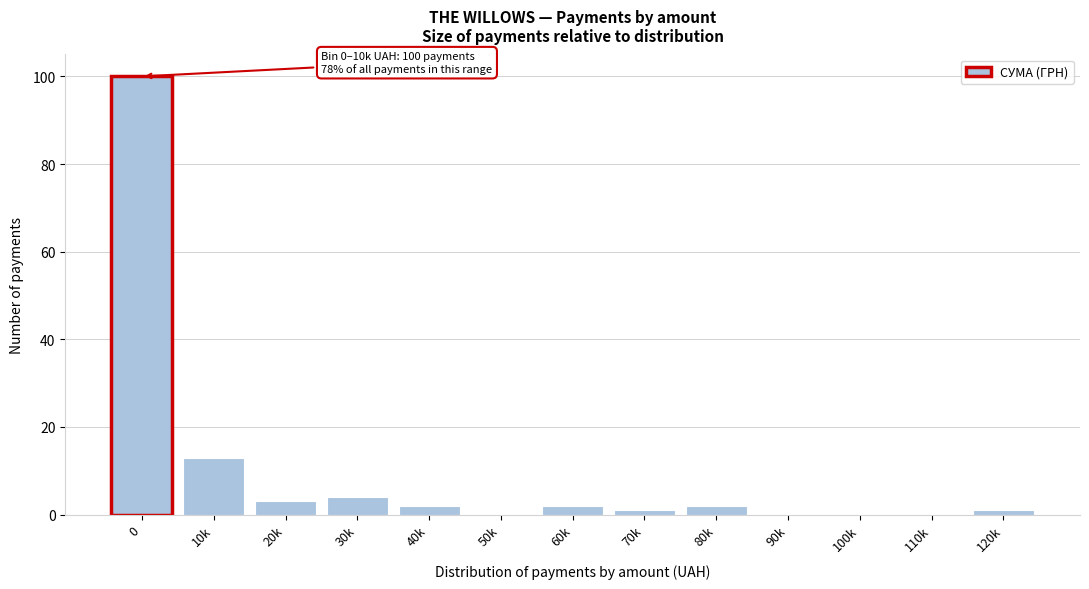

Reading left to right, extract all data points from this chart.

0=100	10k=13	20k=3	30k=4	40k=2	50k=0	60k=2	70k=1	80k=2	90k=0	100k=0	110k=0	120k=1